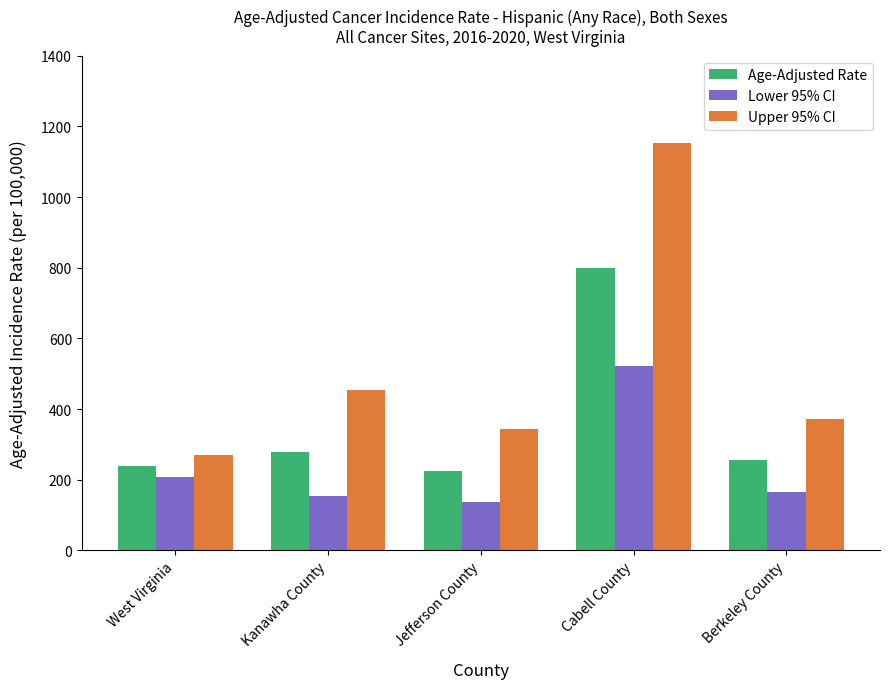

What value does the Age-Adjusted Rate series have at West Virginia?

238.3